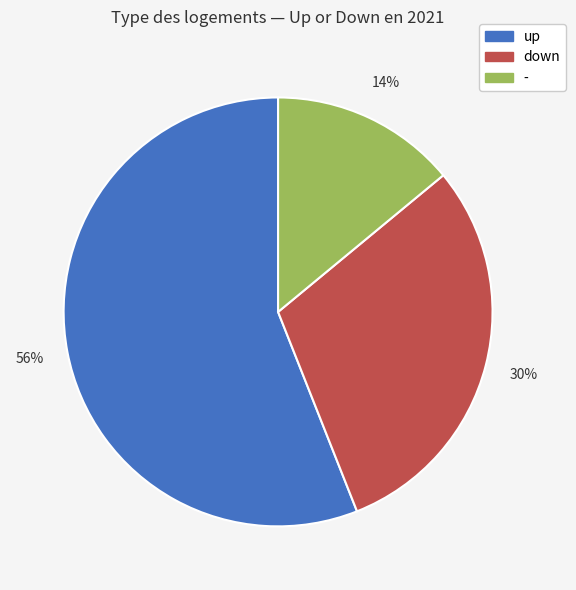

What percentage is the down slice, to the nearest percent?

30%